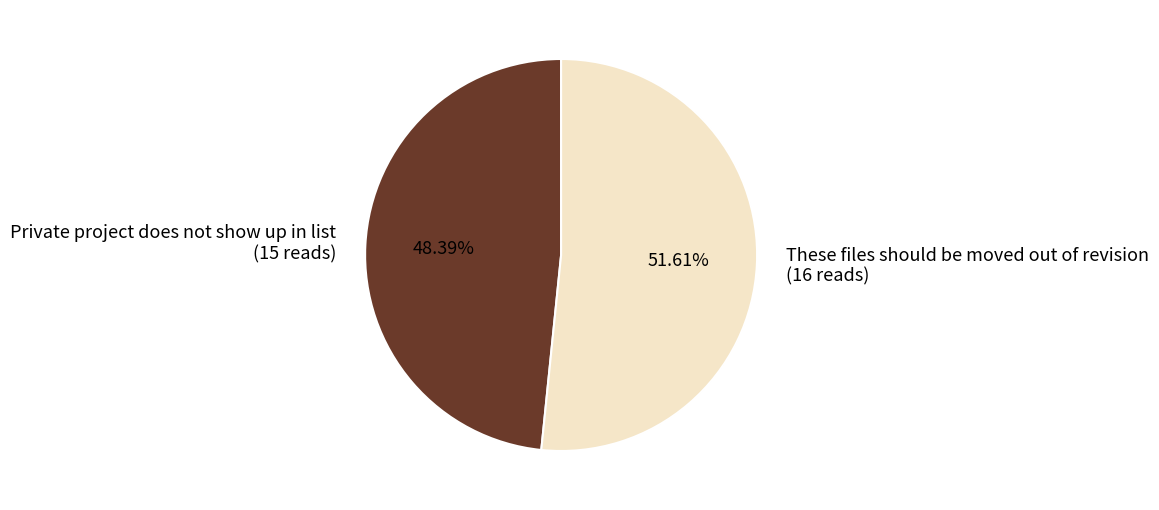

Which category has the biggest portion of the pie?

These files should be moved out of revision